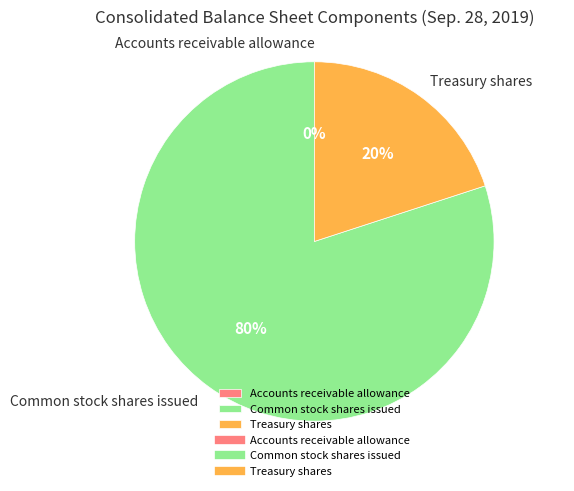

Which slice is the largest?

Common stock shares issued